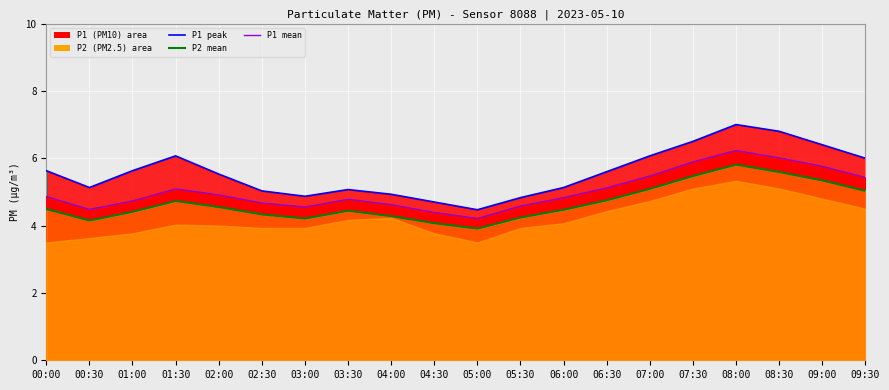

How many lines are shown in the chart?

3